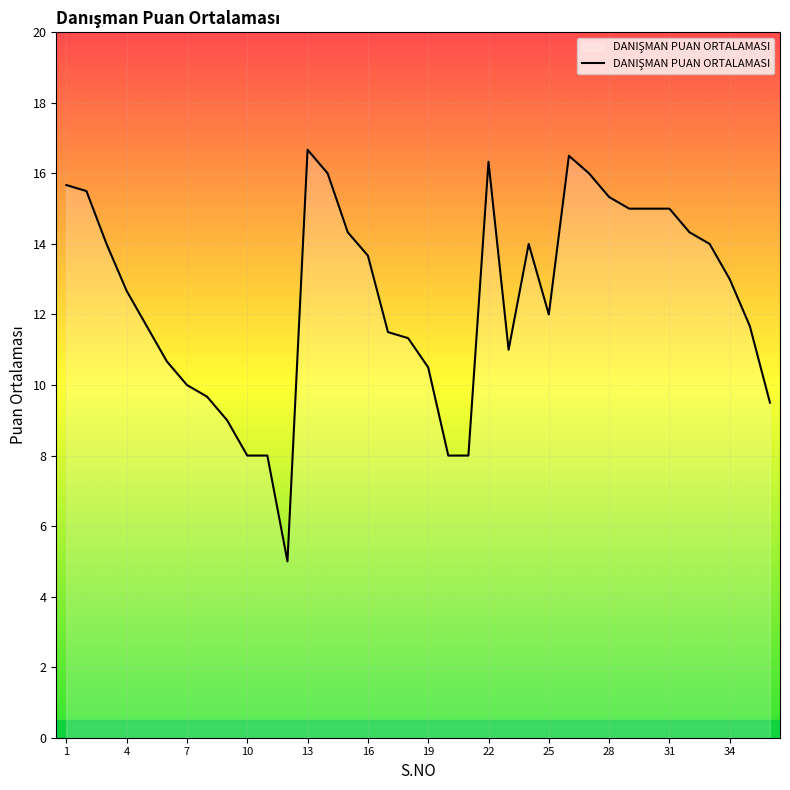

What is the minimum value shown in the chart?

5.0